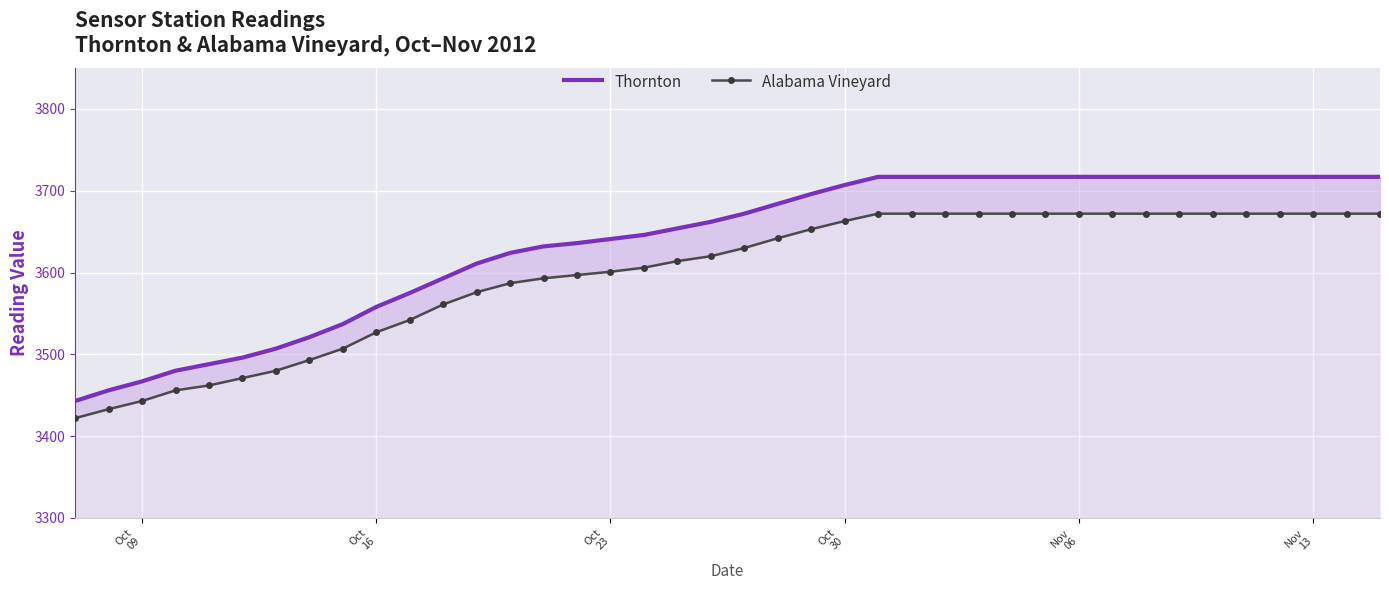

Which series has the widest spread of values?

Thornton